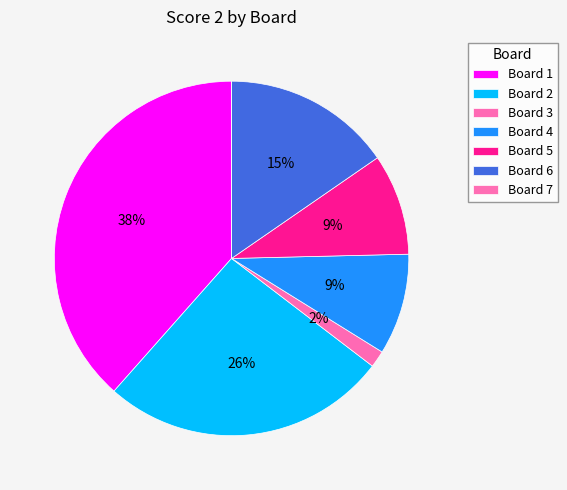

To the nearest percent, what is the difference between the Board 4 and Board 7 slice percentages?

9%